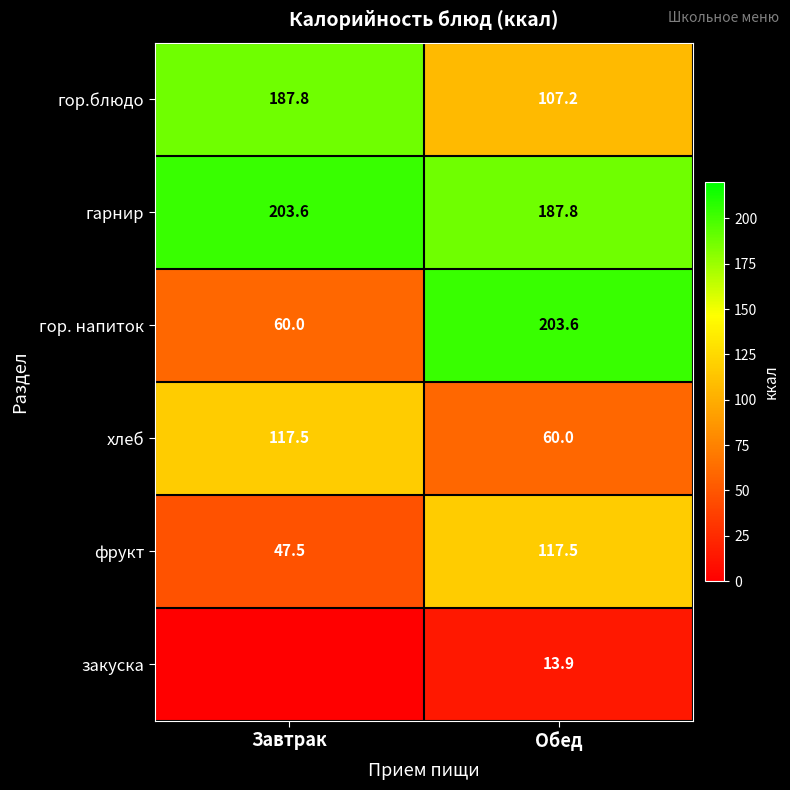

What is the sum of the гор.блюдо values at Завтрак and Обед?

295.0